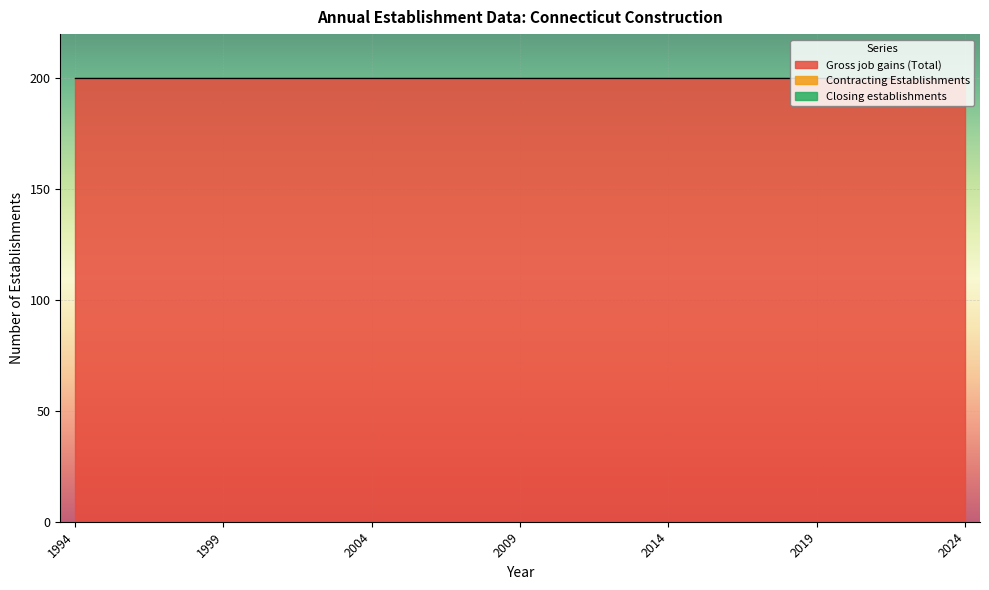

True or false: Gross job gains (Total) and Closing establishments intersect in this chart.

False